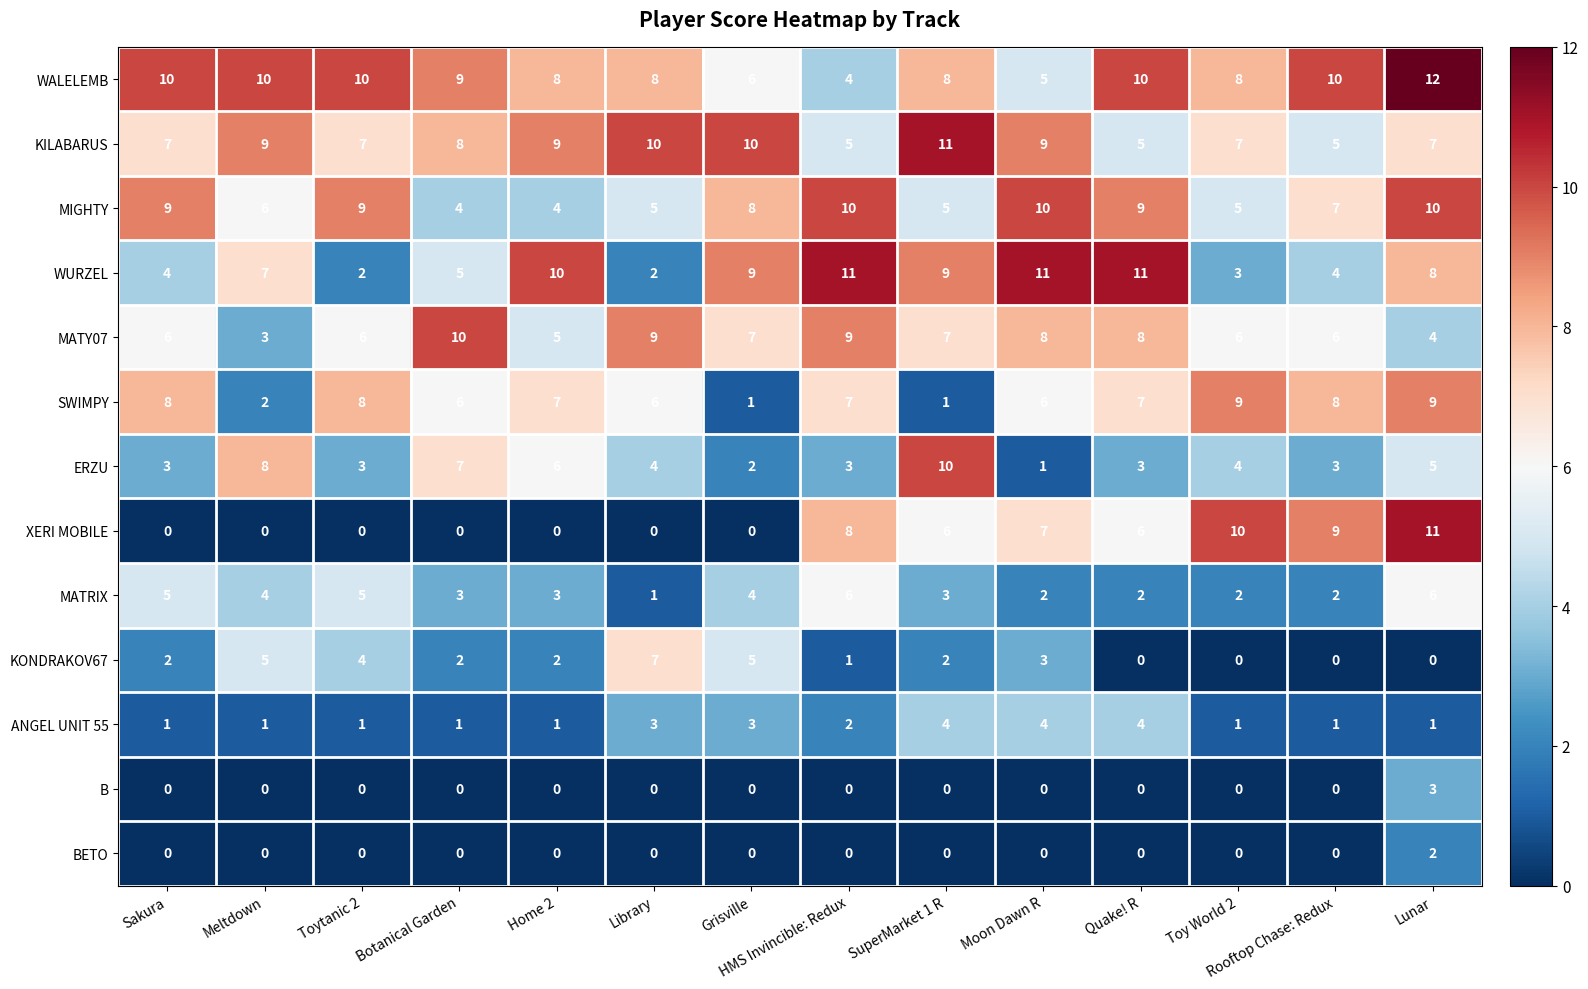

Count the number of categories in the chart.

14